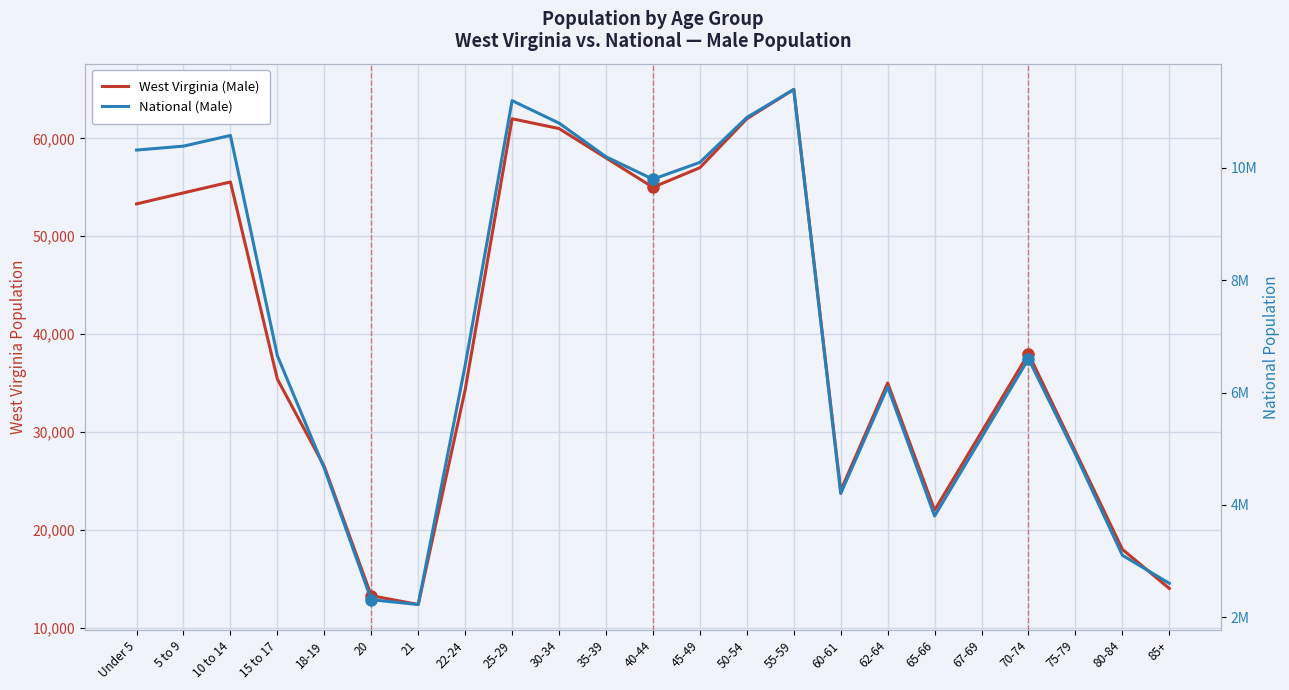

At which label does National (Male) first exceed 6600000?

Under 5